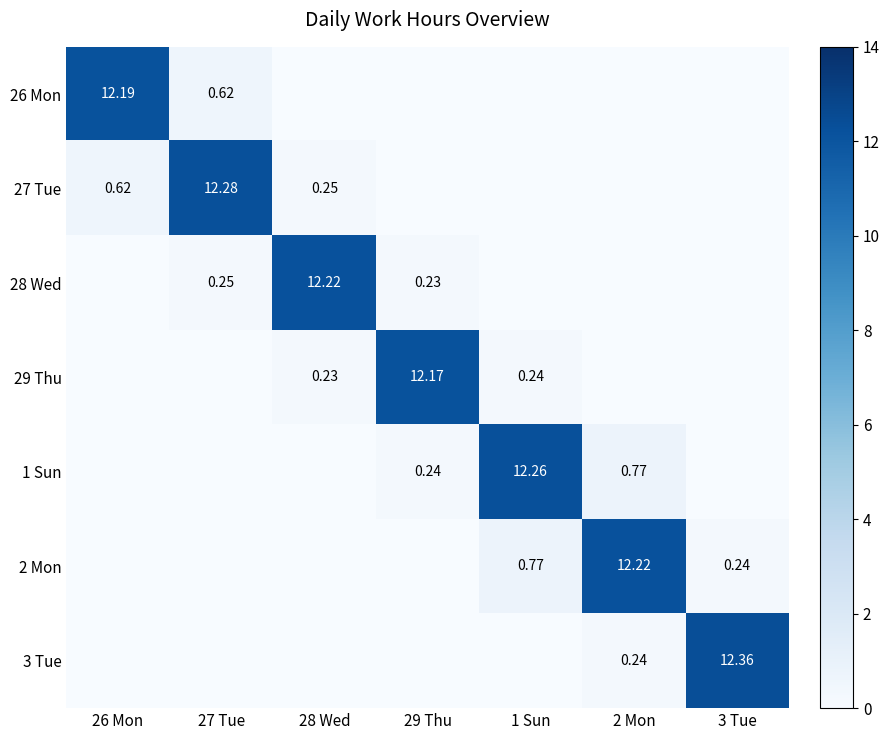

Is the value of 27 Tue at 27 Tue greater than the value of 3 Tue at 3 Tue?

No